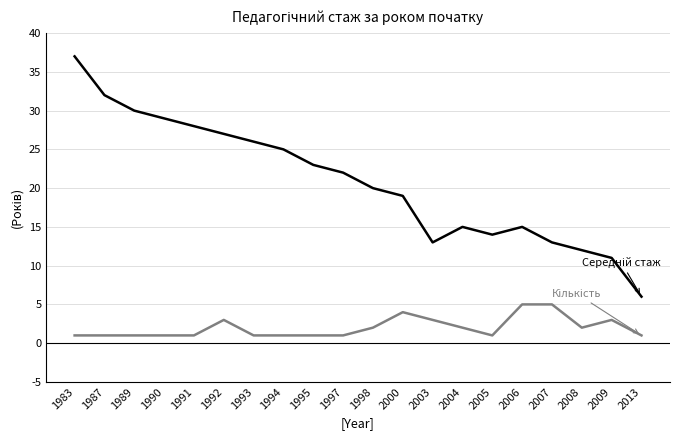

Does the chart display data point markers on the line(s)?

No